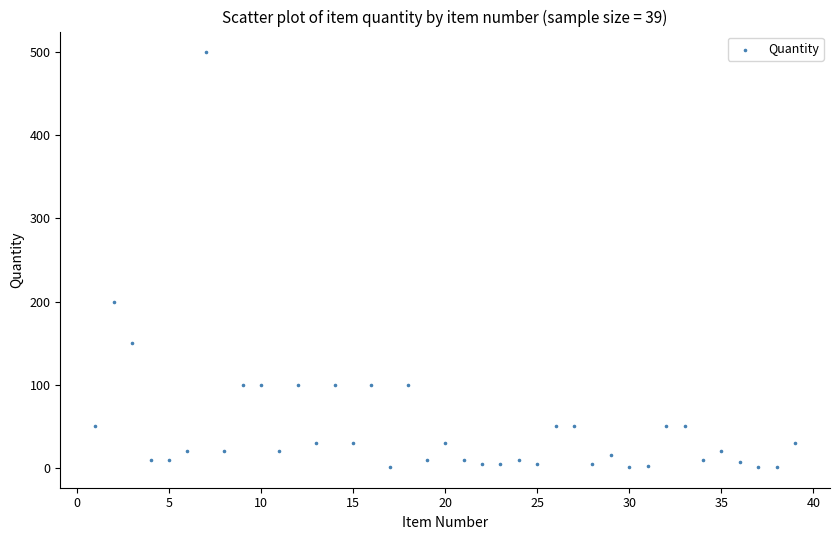

What Y value in the scatter plot is closest to 250?

200